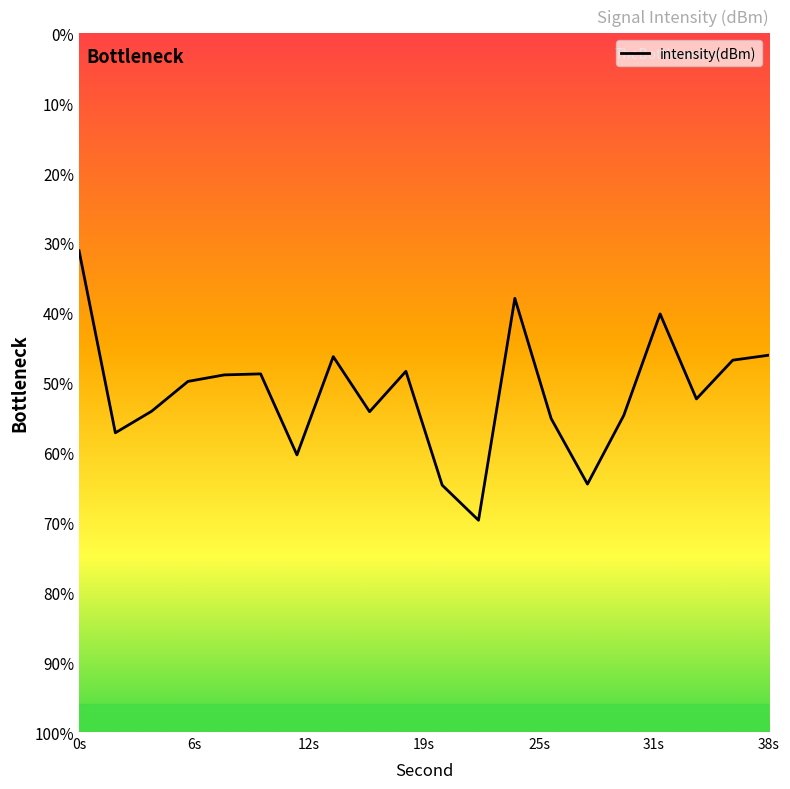

What is the minimum value shown in the chart?

-116.4